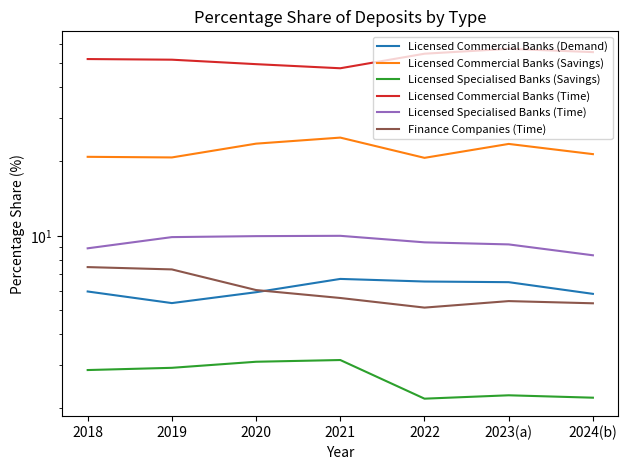

True or false: Licensed Specialised Banks (Time) has more than 0 interior local peaks.

True